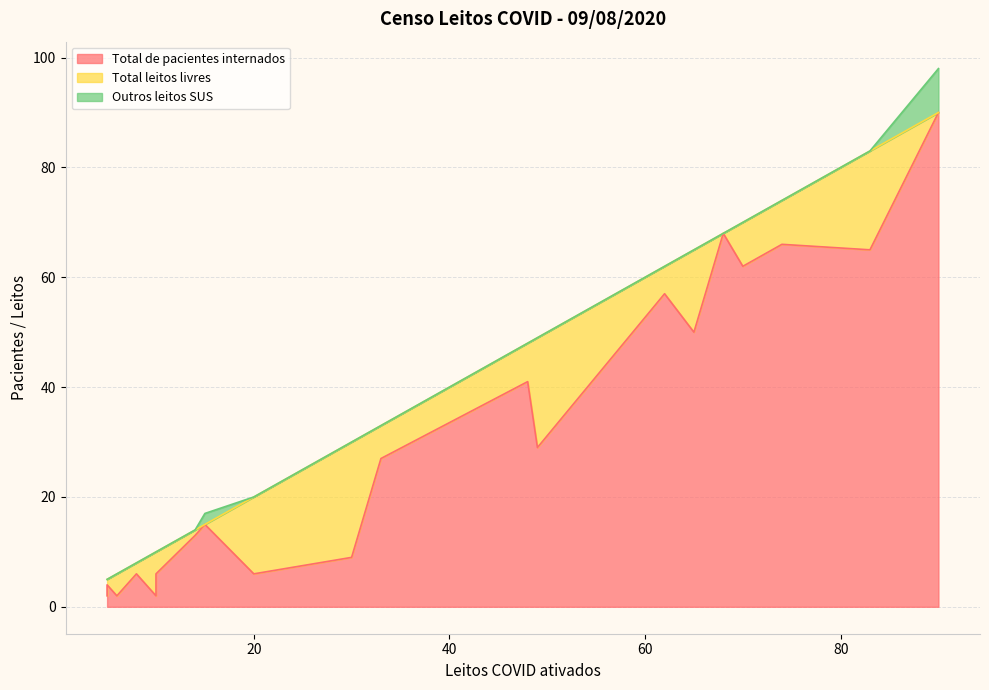

What is the value of the Total leitos livres point at the 11th from the left?

21